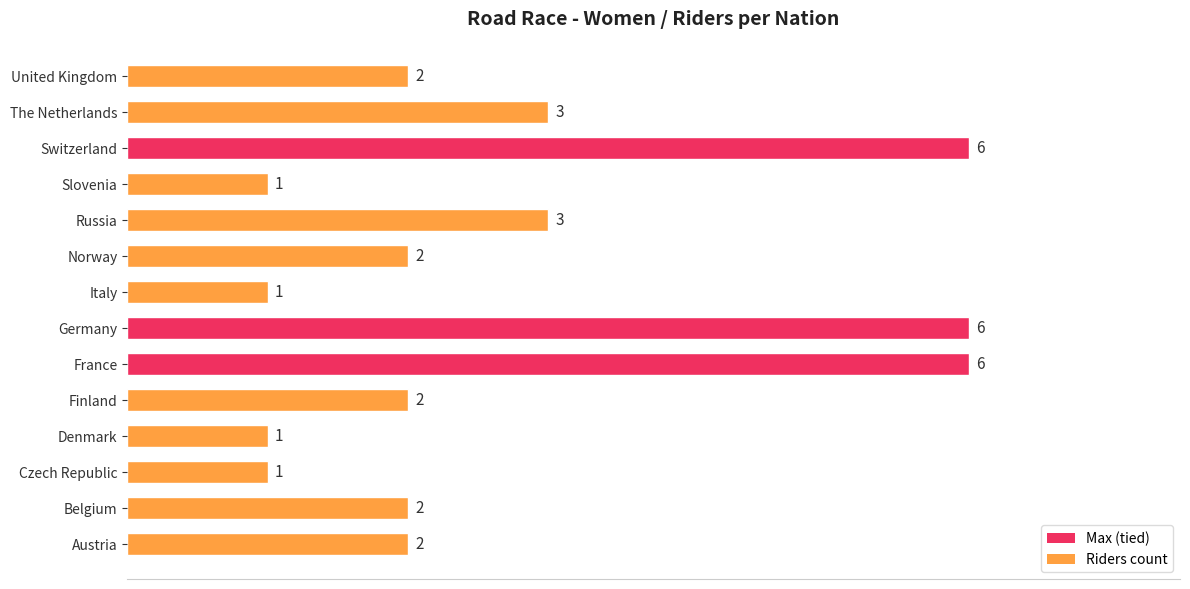

What is the maximum value shown in the chart?

6